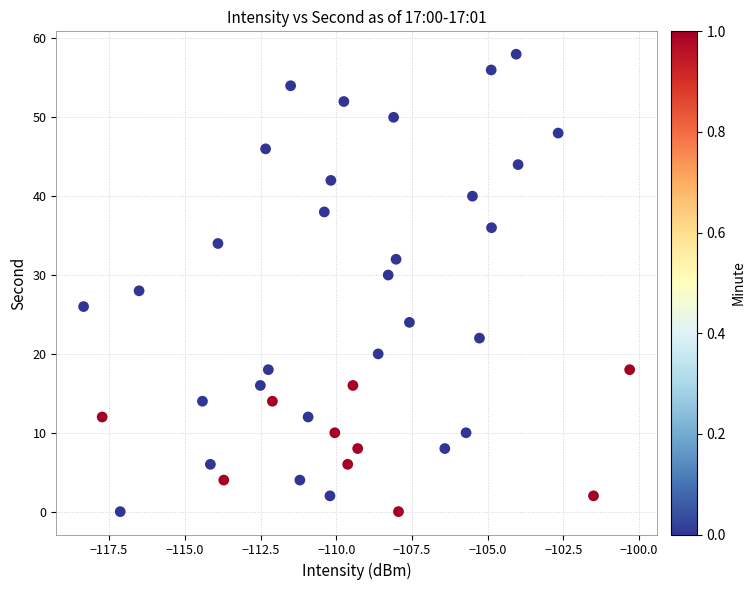

What is the range of Y values (max minus min)?

58